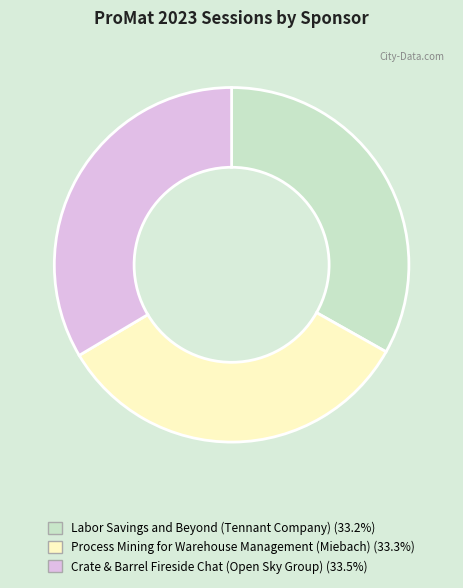

Combined, do Labor Savings and Beyond (Tennant Company) and Process Mining for Warehouse Management (Miebach) account for over 50%?

Yes